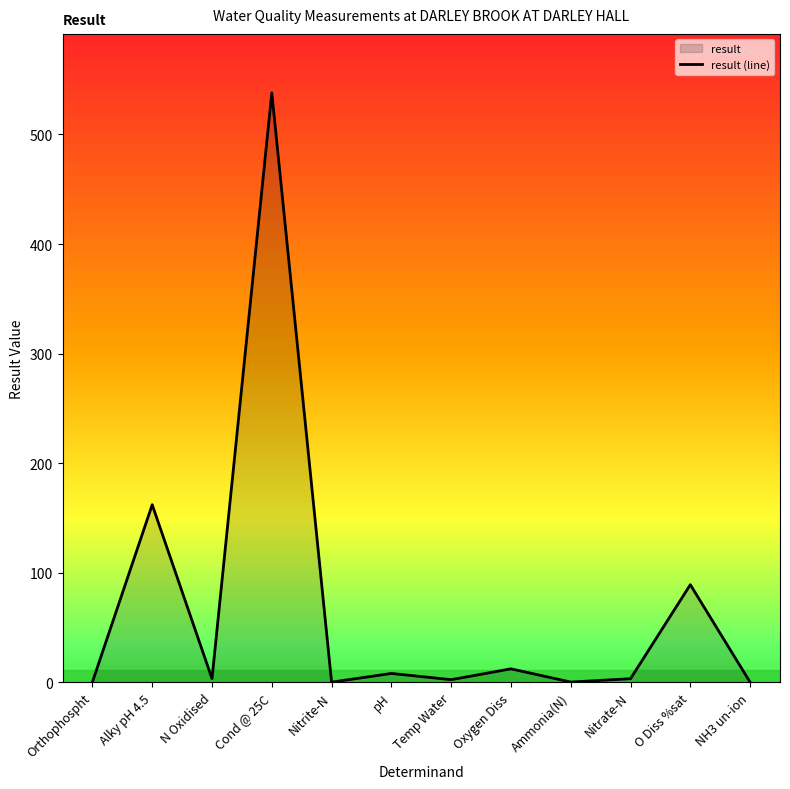

Where is the first local minimum?

N Oxidised